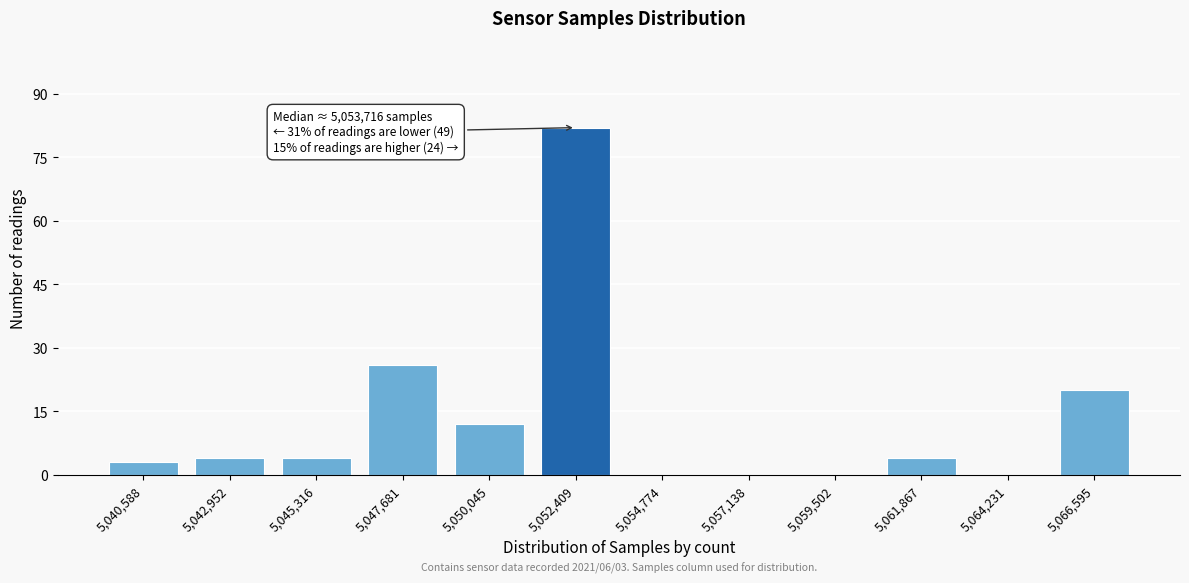

Reading left to right, extract all data points from this chart.

5,040,588=3	5,042,952=4	5,045,316=4	5,047,681=26	5,050,045=12	5,052,409=82	5,054,774=0	5,057,138=0	5,059,502=0	5,061,867=4	5,064,231=0	5,066,595=20